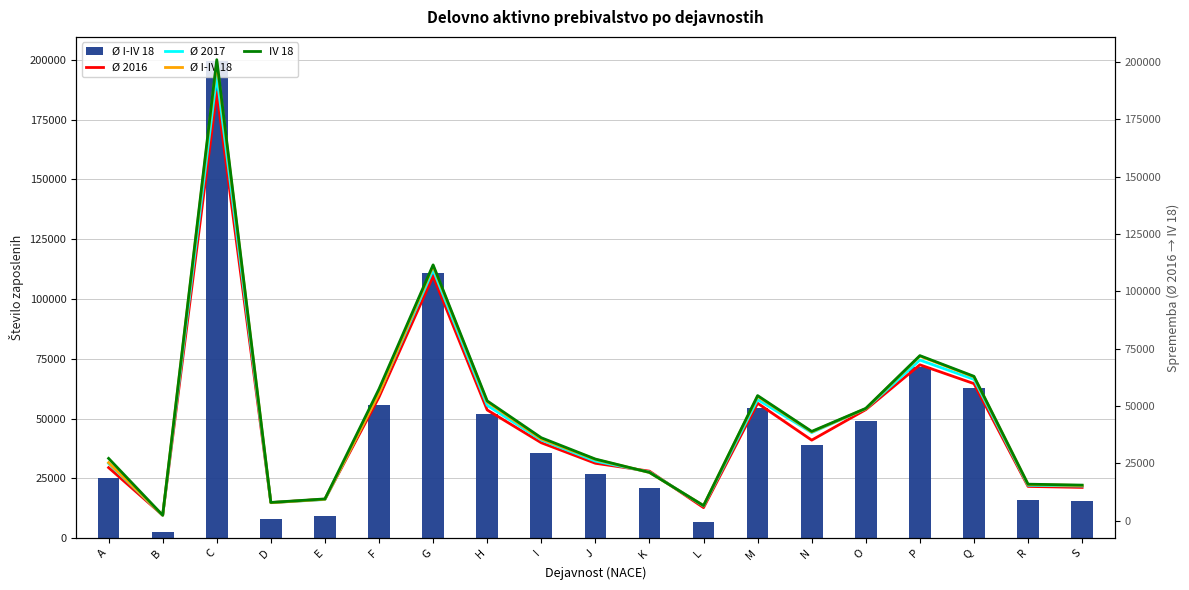

What is the difference between the Ø I-IV 18 values at G and O?

62133.2